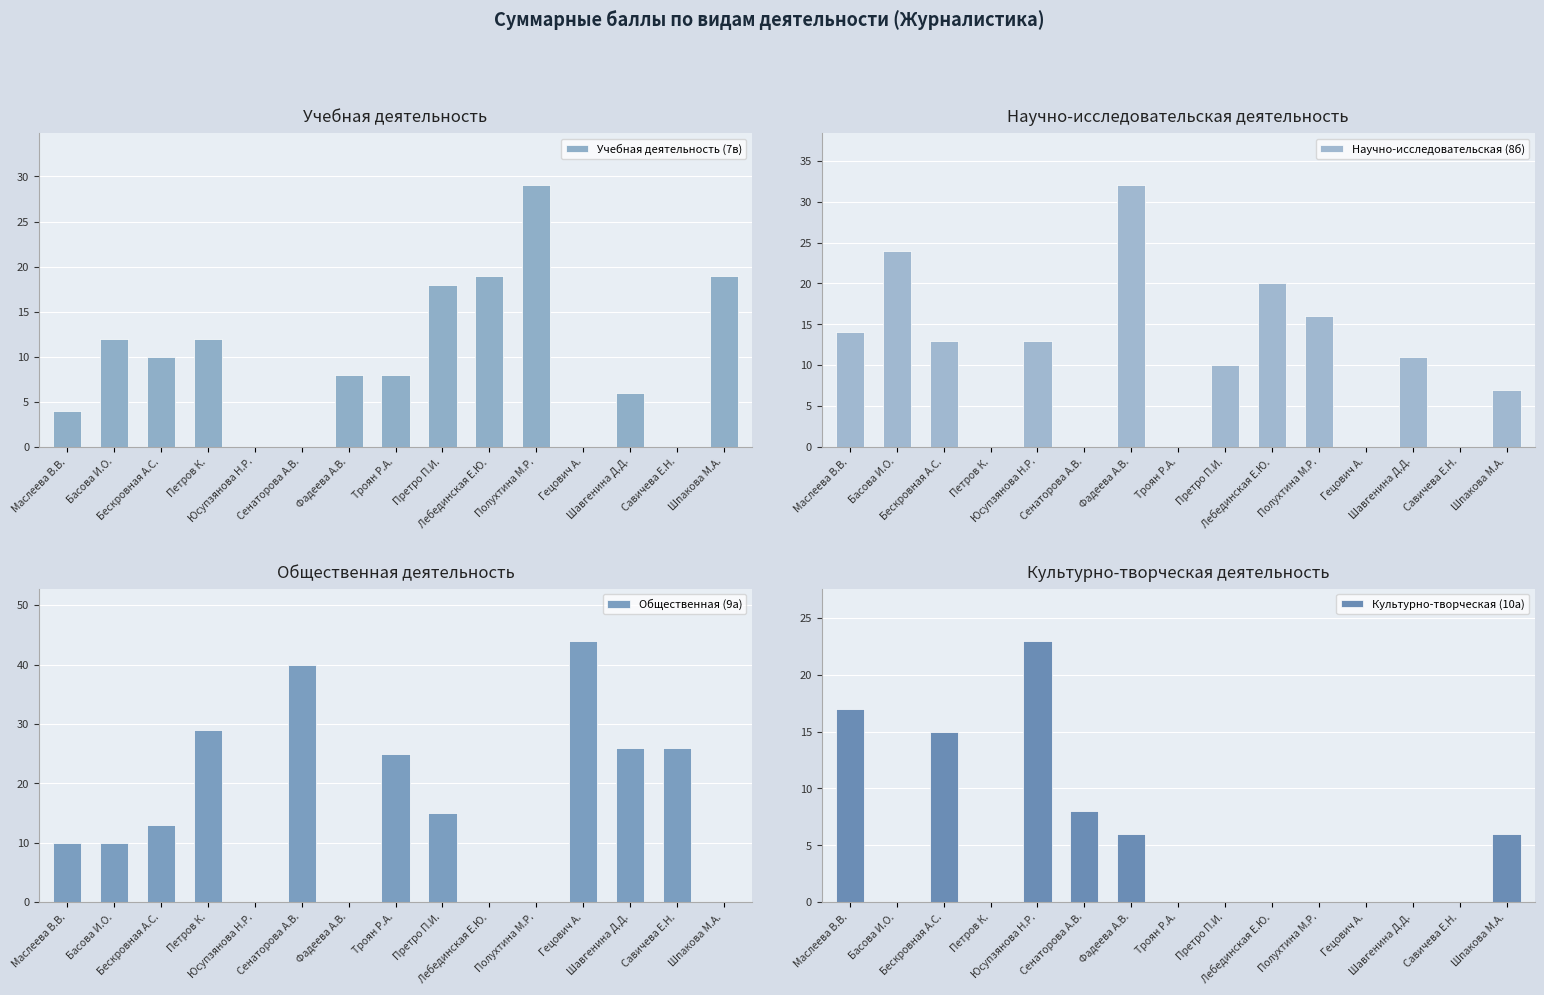

How many groups of bars are there?

15